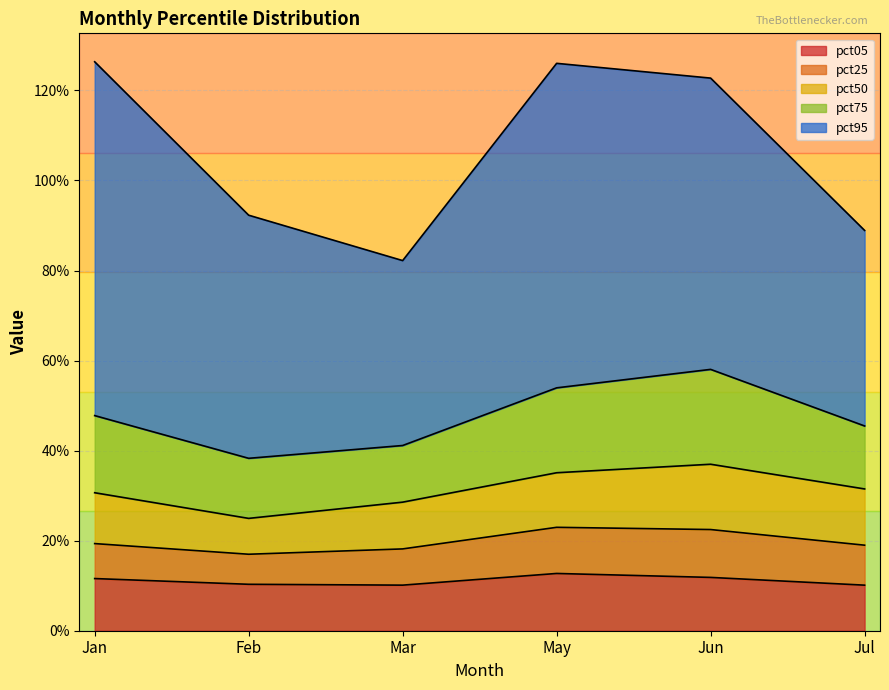

List the series in order of their peak value, highest first.

pct95, pct75, pct50, pct05, pct25